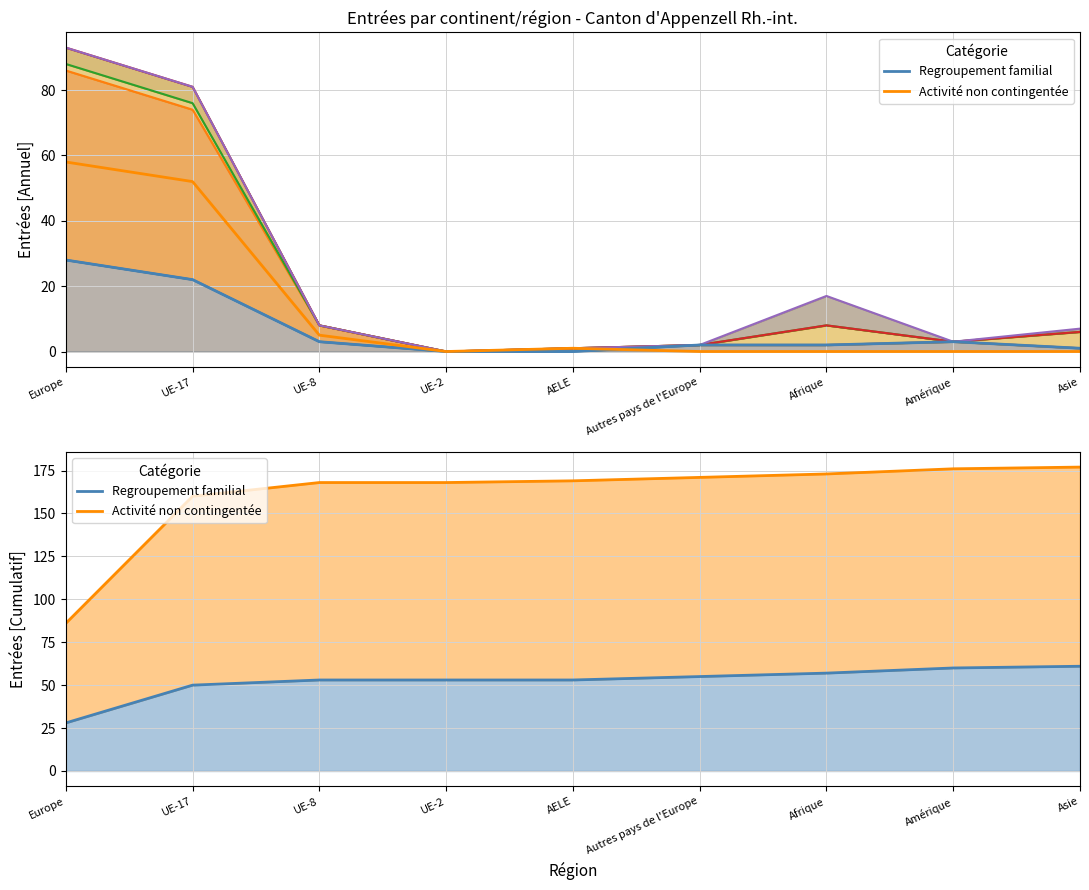

Does the chart have visible grid lines?

Yes